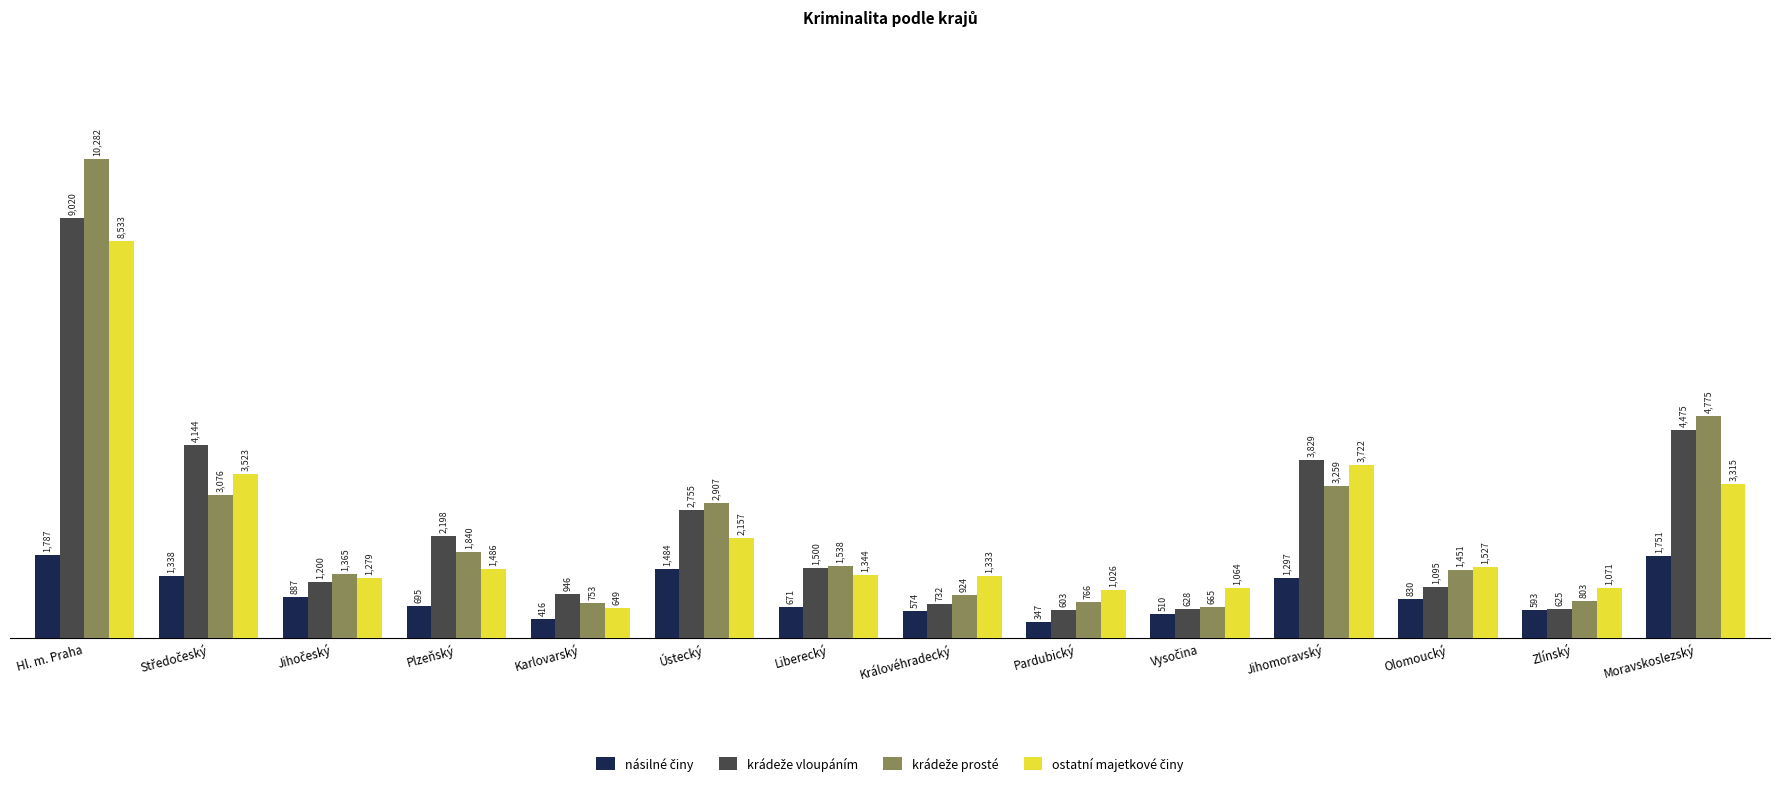

Count the number of data series in this chart.

4